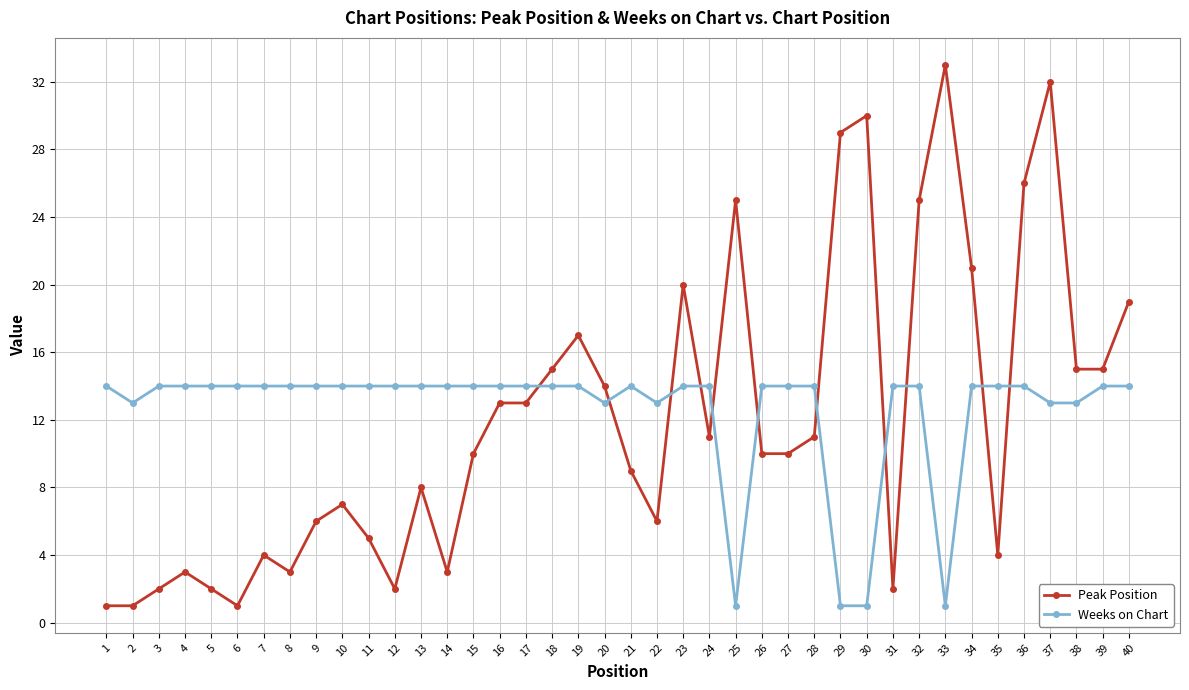

At how many categories does at least one series exceed 2?

40